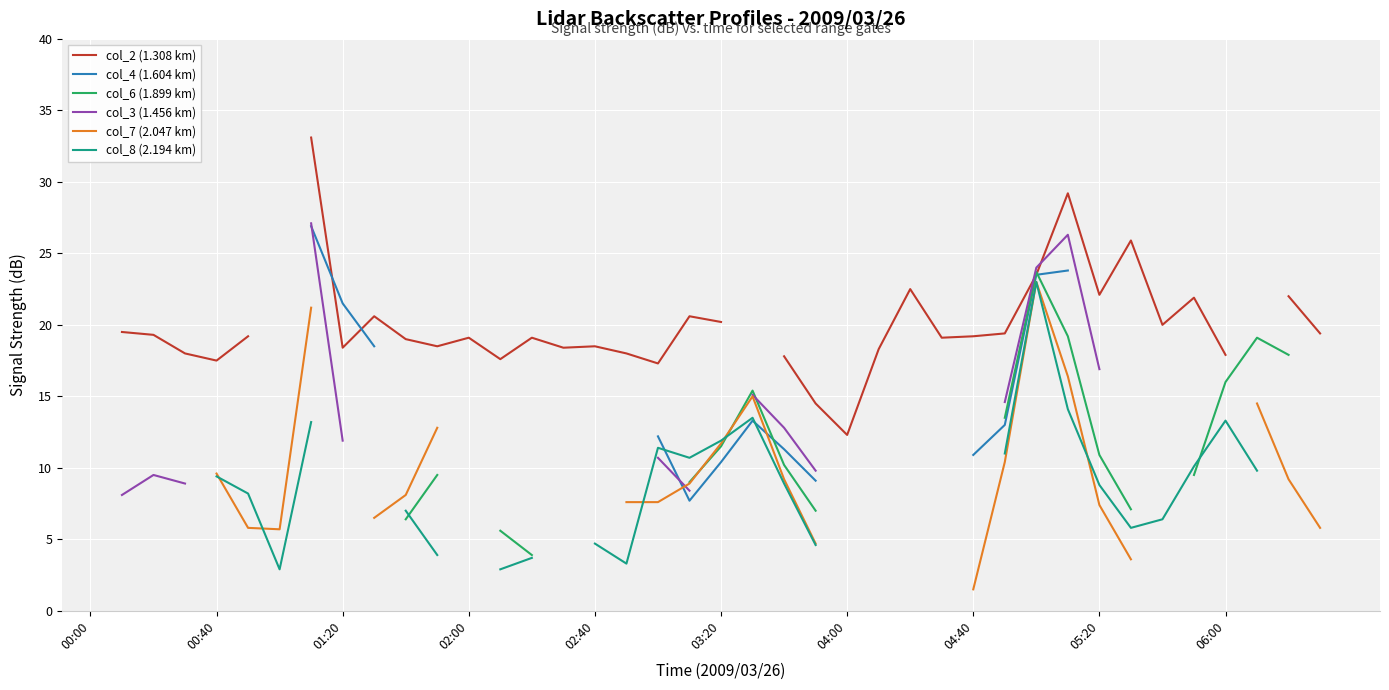

What is the spread (max minus min) of values at 35?

12.9